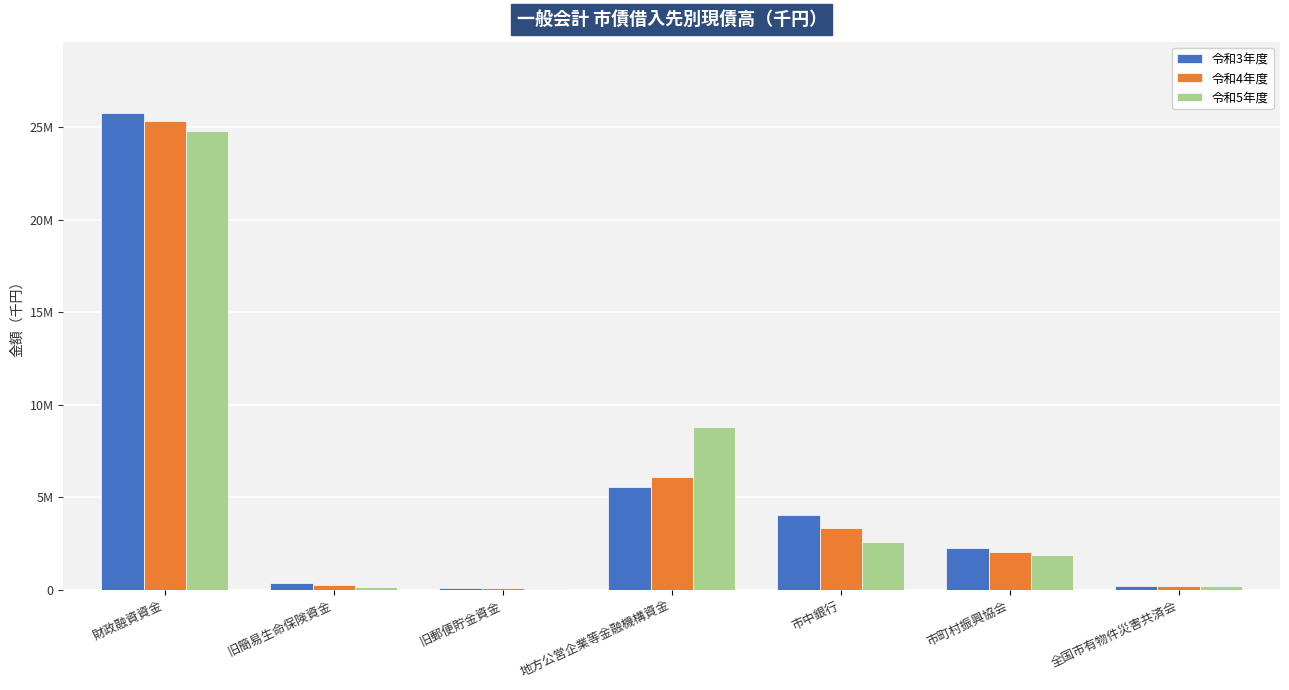

What is the total value across all series at 旧郵便貯金資金?

258406